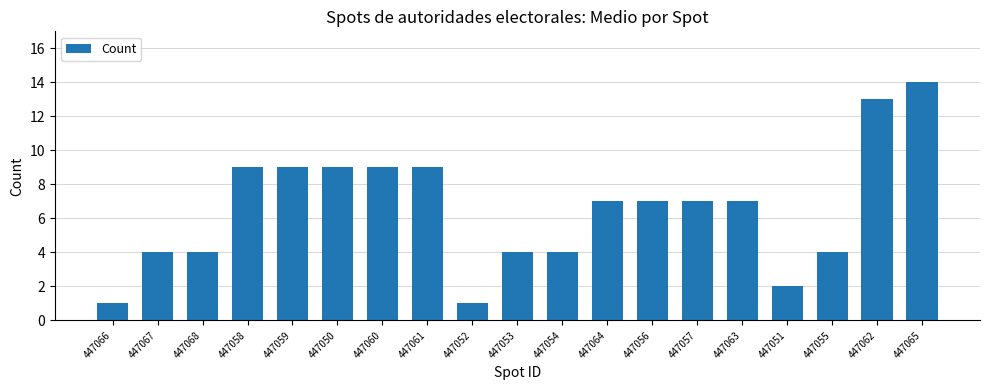

How many bars are there in total?

19